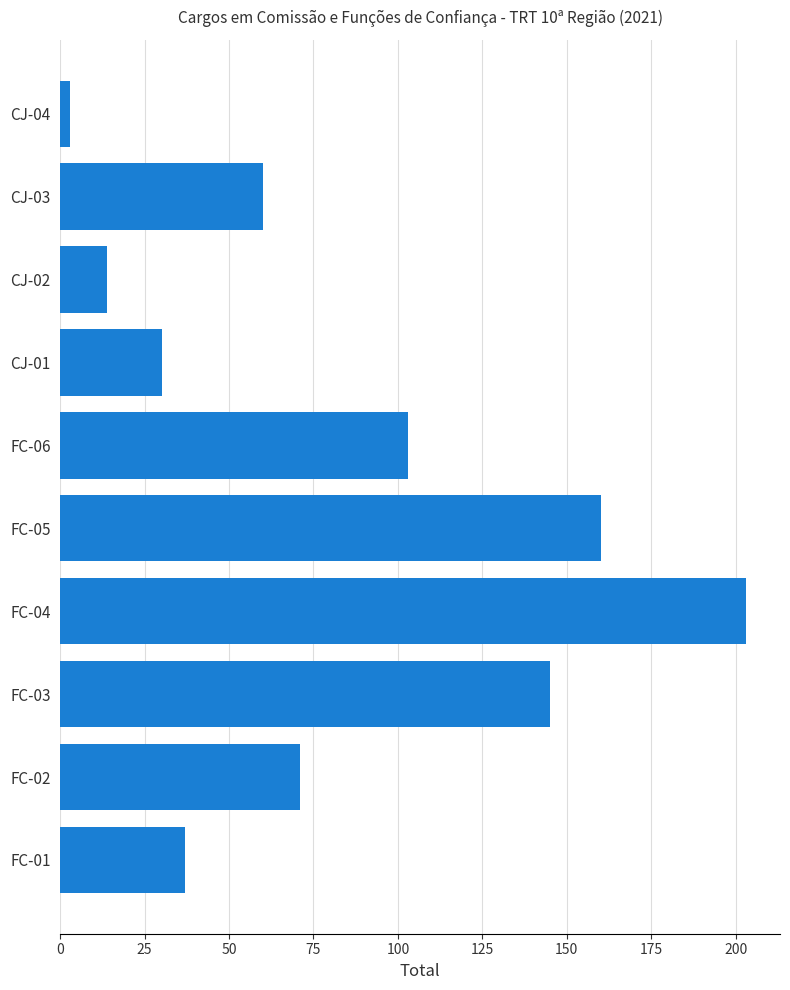

Reading top to bottom, what are all the values shown in this chart?

3	60	14	30	103	160	203	145	71	37